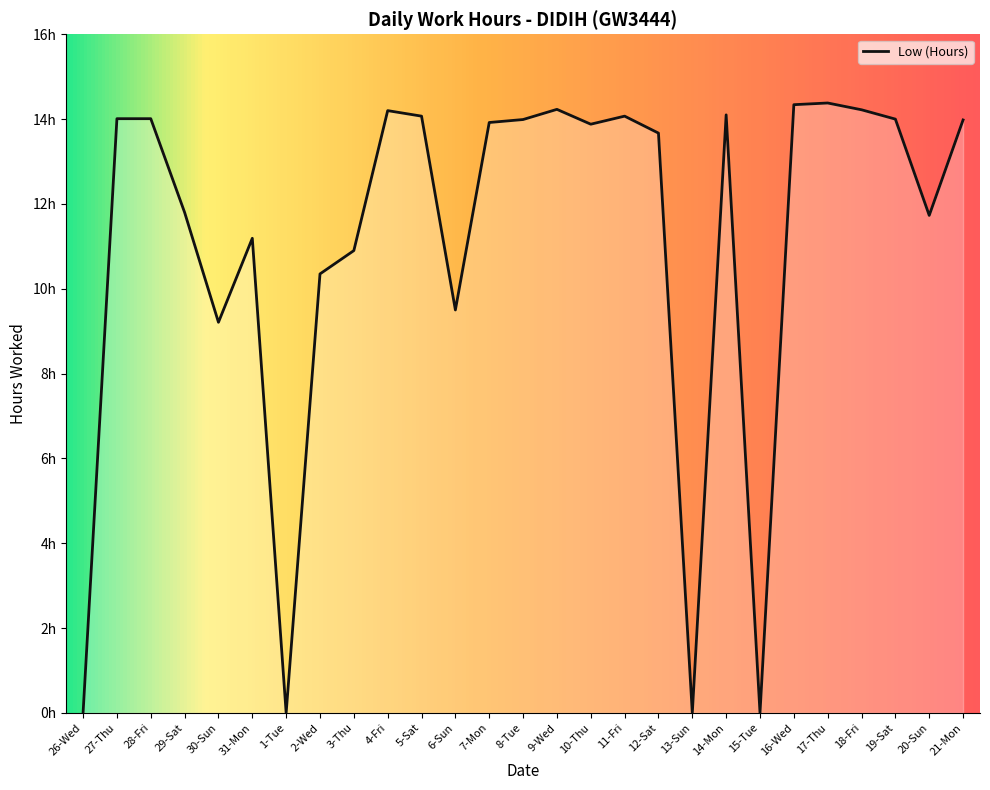

What is the sum of the values at 13-Sun and 12-Sat?

13.7